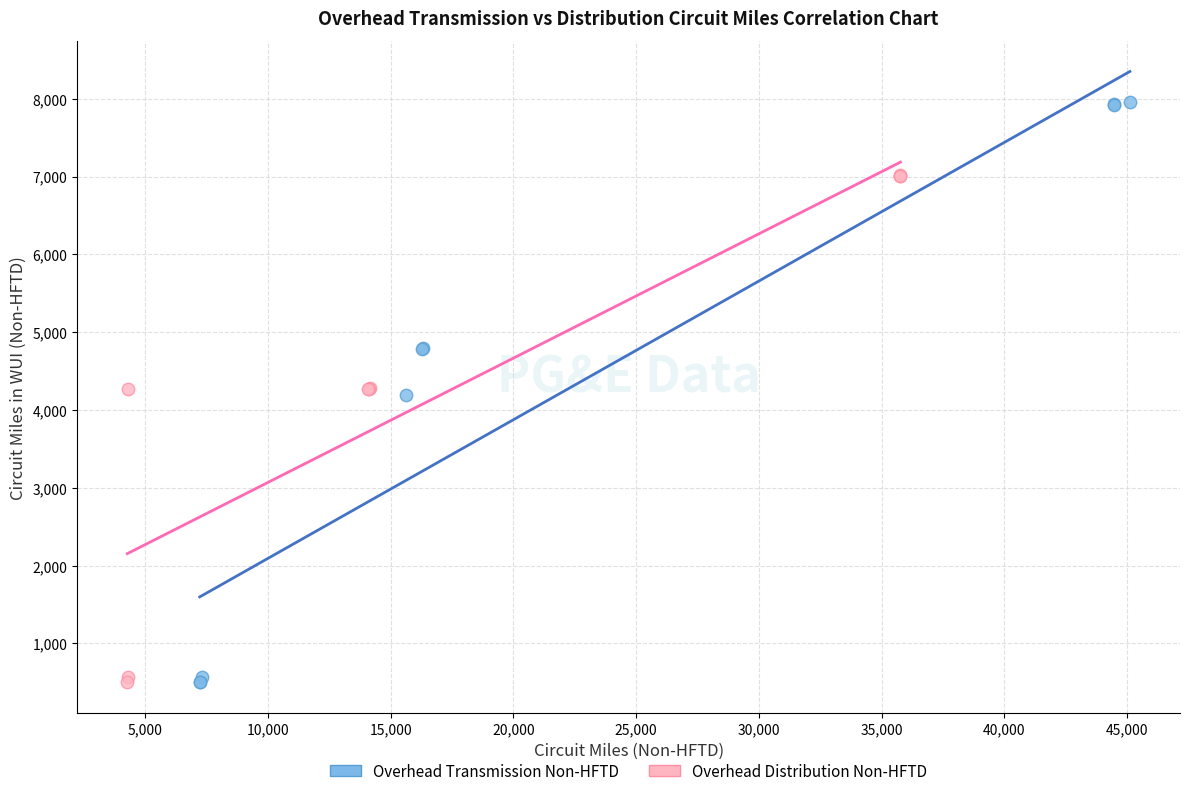

Which series has the largest Y range (max minus min)?

Overhead Transmission Non-HFTD